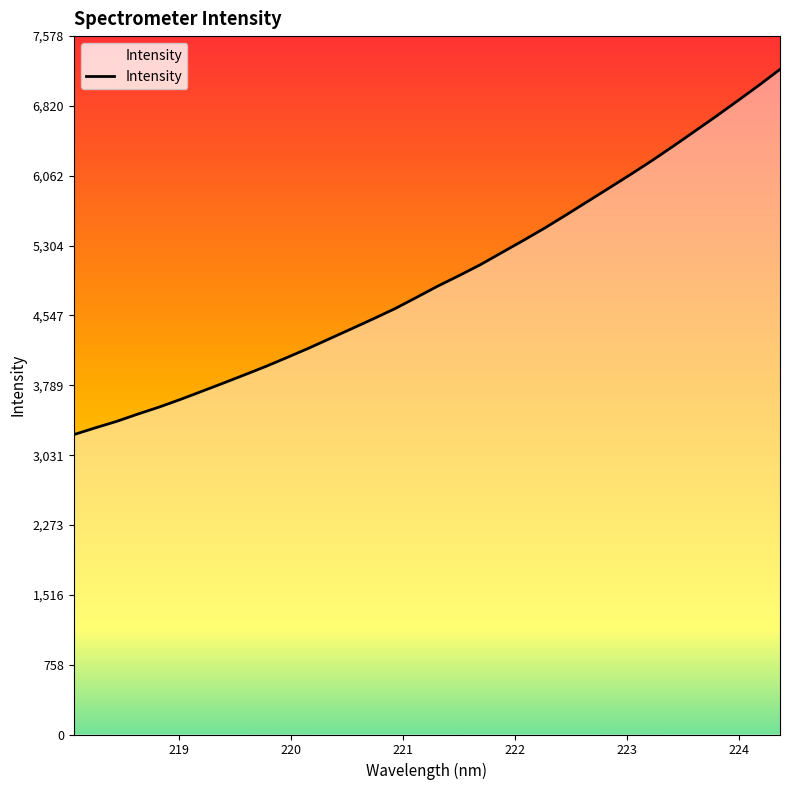

List the labels in order of value, smallest first.

218.0596, 218.2508, 218.442, 218.6332, 218.8244, 219.0156, 219.2067, 219.3979, 219.589, 219.7801, 219.9712, 220.1623, 220.3533, 220.5444, 220.7354, 220.9264, 221.1174, 221.3083, 221.4993, 221.6902, 221.8812, 222.0721, 222.263, 222.4538, 222.6447, 222.8355, 223.0264, 223.2172, 223.408, 223.5987, 223.7895, 223.9802, 224.1709, 224.3616